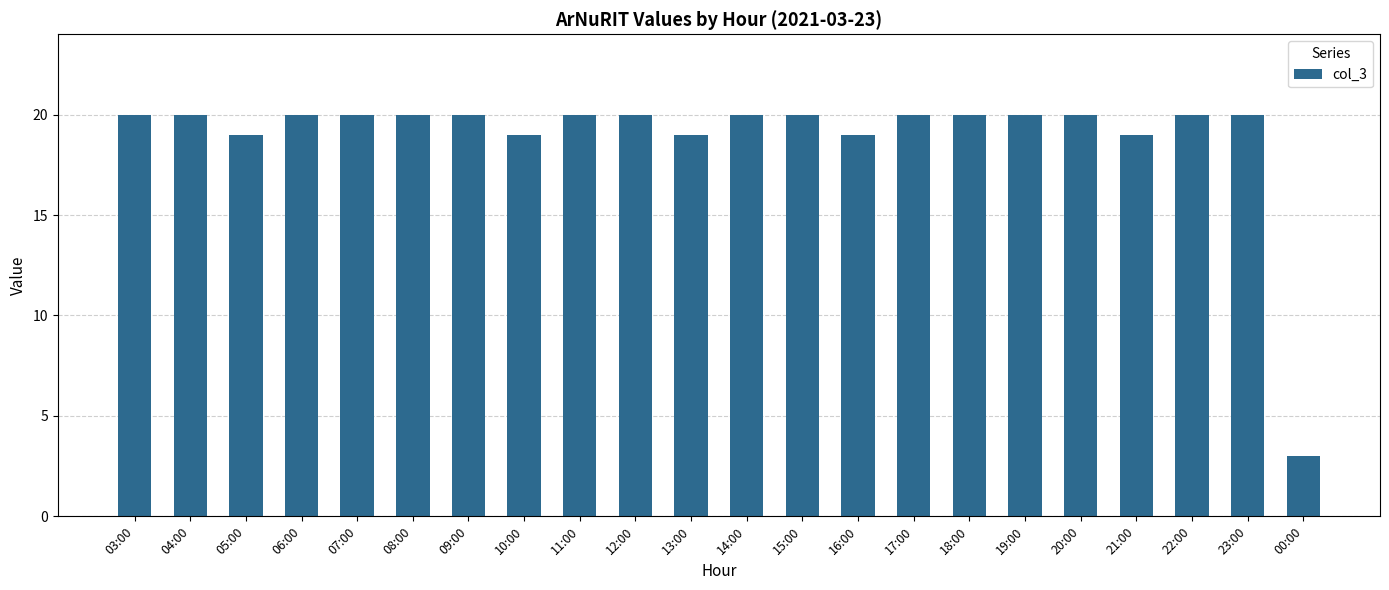

What is the average value?

19